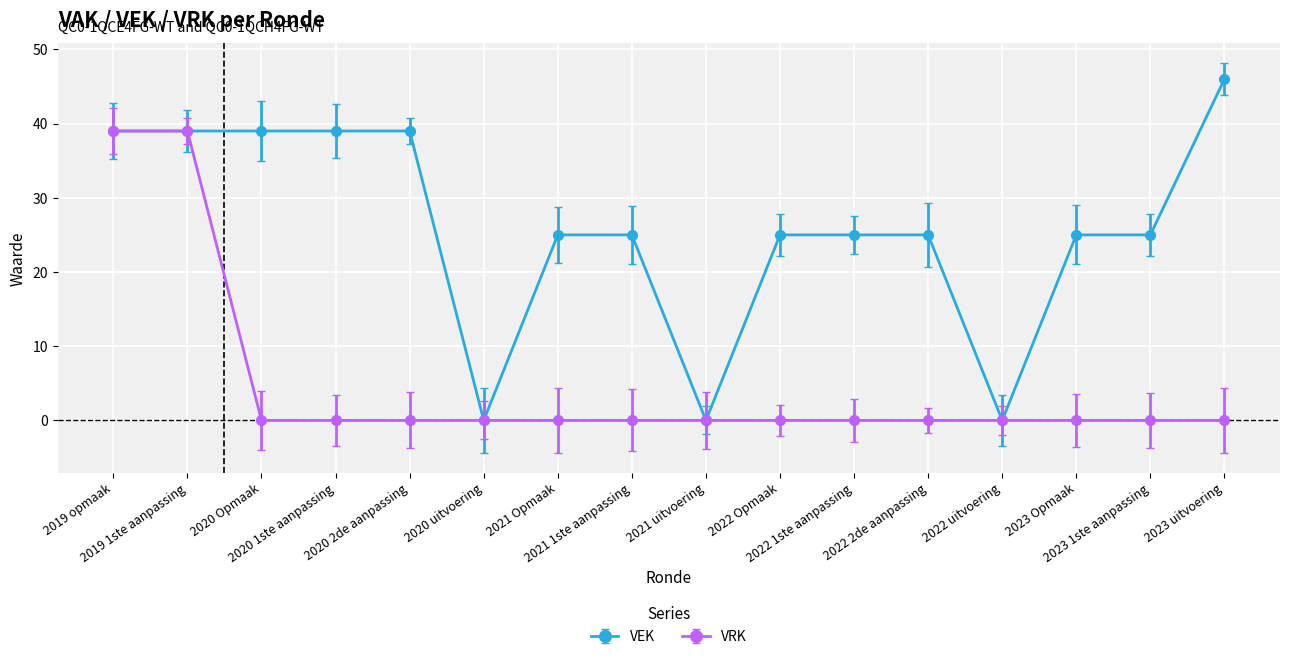

What is the maximum value for VRK?

39